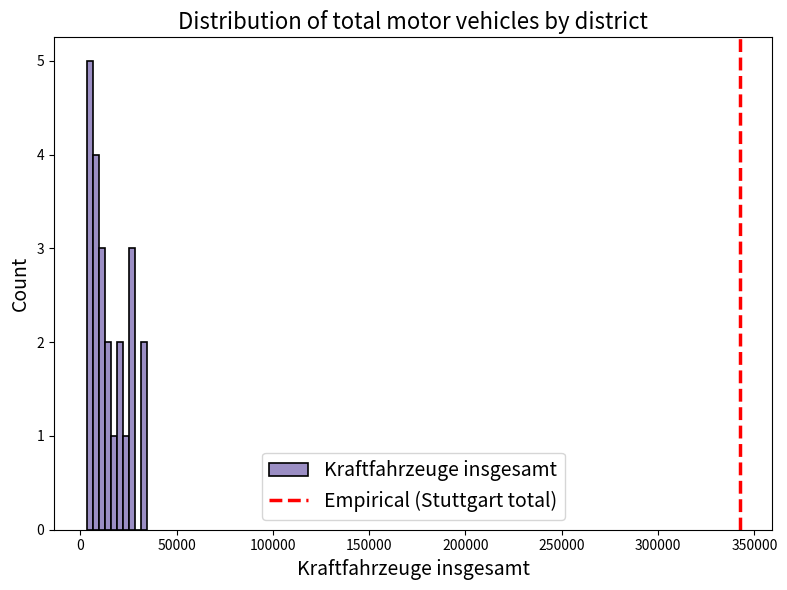

Around what value on the x-axis is the tallest bar? Give the approximate position of its centre, as read against the axis.

5000